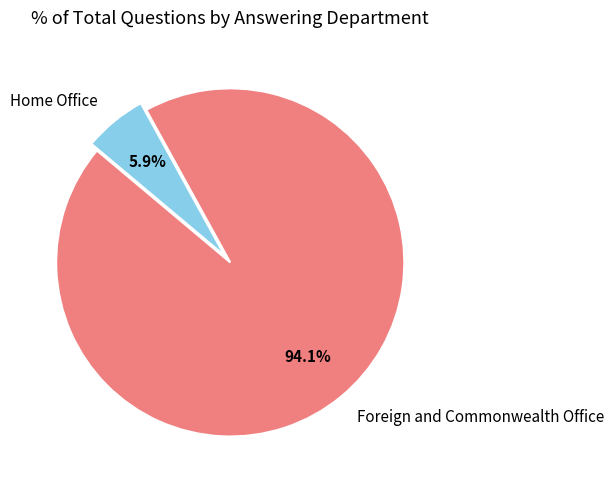

Approximately how many times larger is the value at Home Office compared to Foreign and Commonwealth Office?

0.1